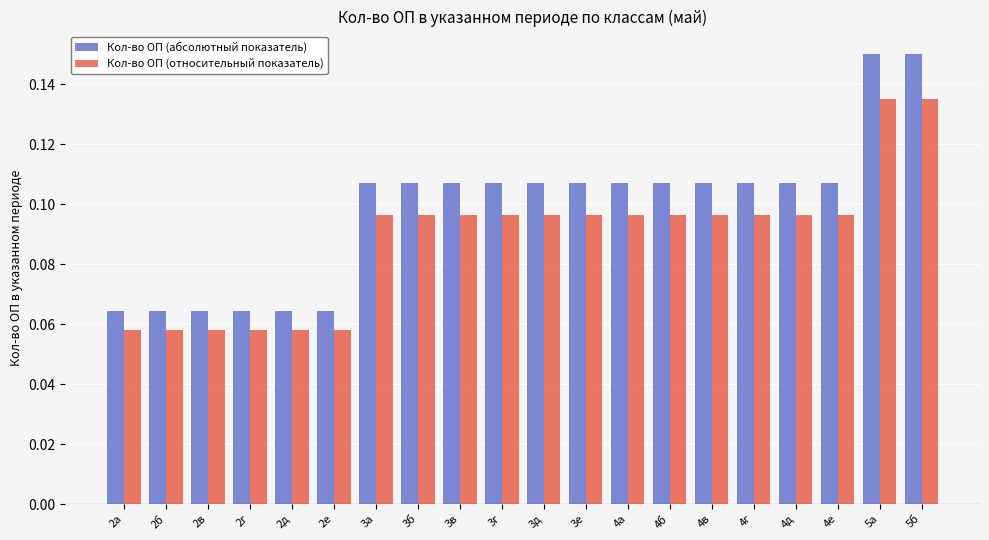

What is the sum of the Кол-во ОП (абсолютный показатель) values at 4г and 4а?

0.2